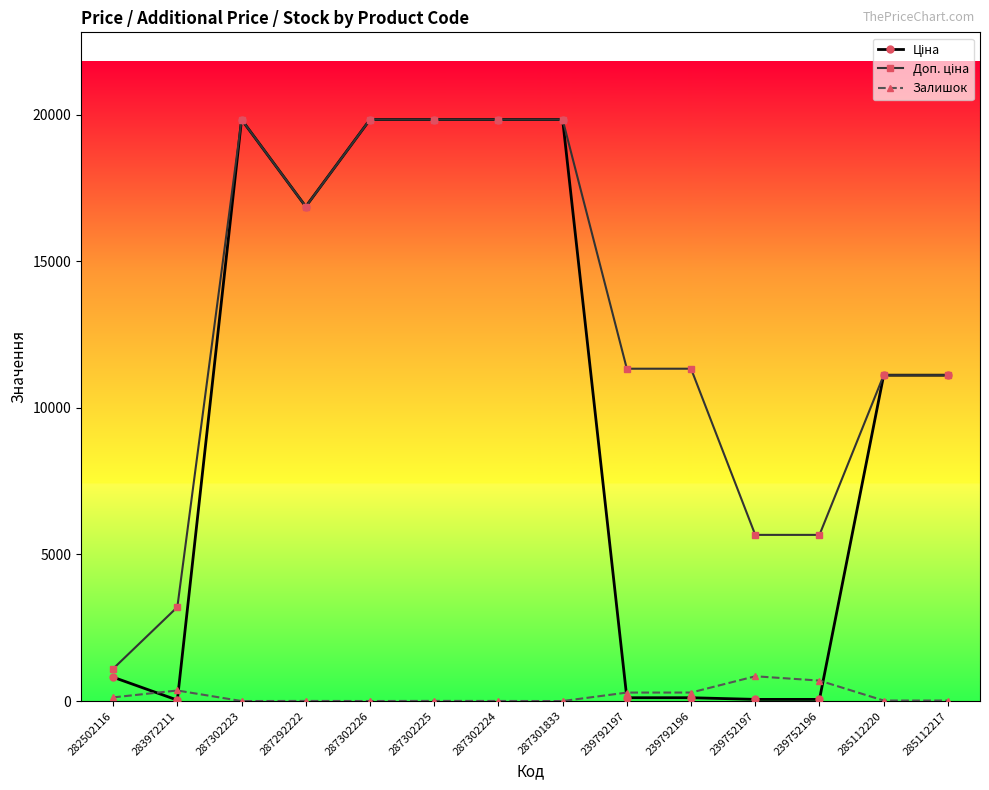

What is the maximum value for Залишок?

845.0